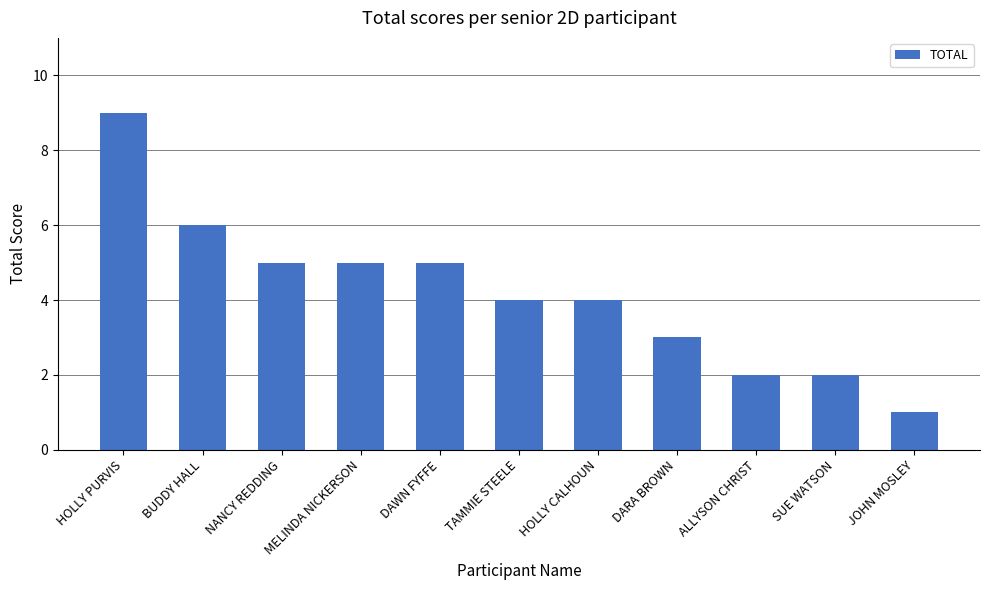

Reading left to right, list all the values displayed in this chart.

9	6	5	5	5	4	4	3	2	2	1